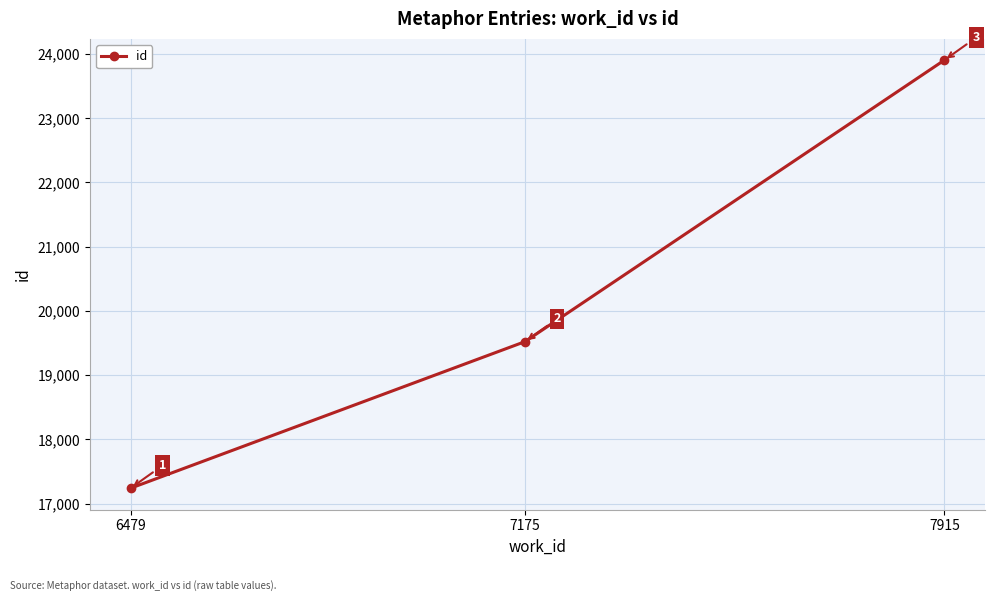

How many values are below 19522?

1